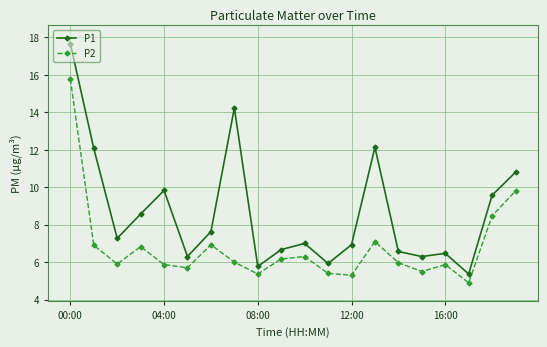

Which series has the largest range (max minus min)?

P1